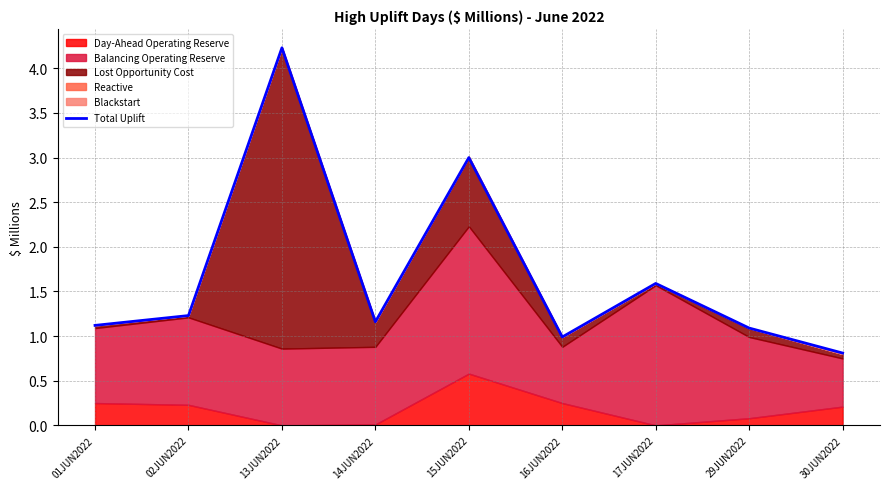

How many values are below 1?

2